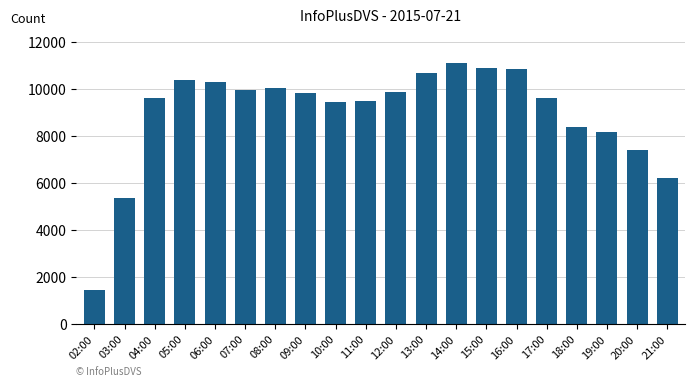

Does the chart contain any negative values?

No